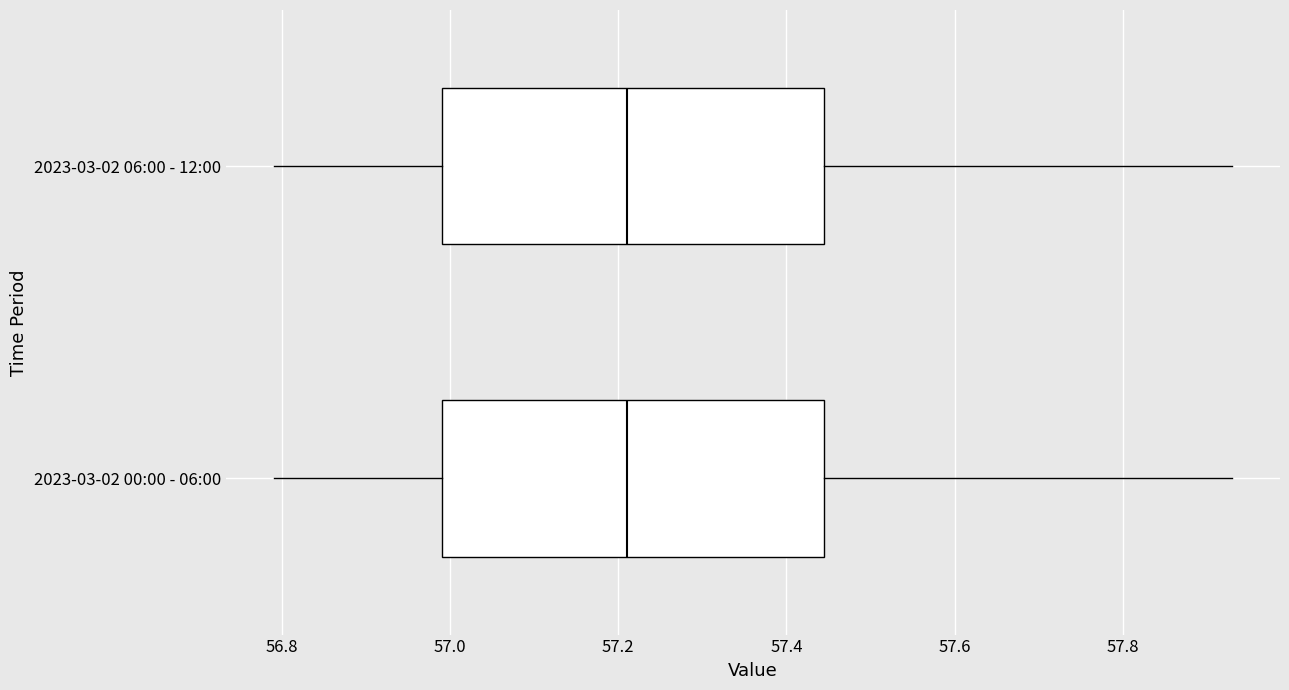

Reading bottom to top, read every box against the x-axis: the position of its median line, the range the box covers, and the ends of its whiskers. The values are not printed on the chart, so give them approximately, as read against the axis.

2023-03-02 00:00 - 06:00: median 57.22, box 57.00 to 57.44, whiskers 56.80 to 57.94
2023-03-02 06:00 - 12:00: median 57.22, box 57.00 to 57.44, whiskers 56.80 to 57.94